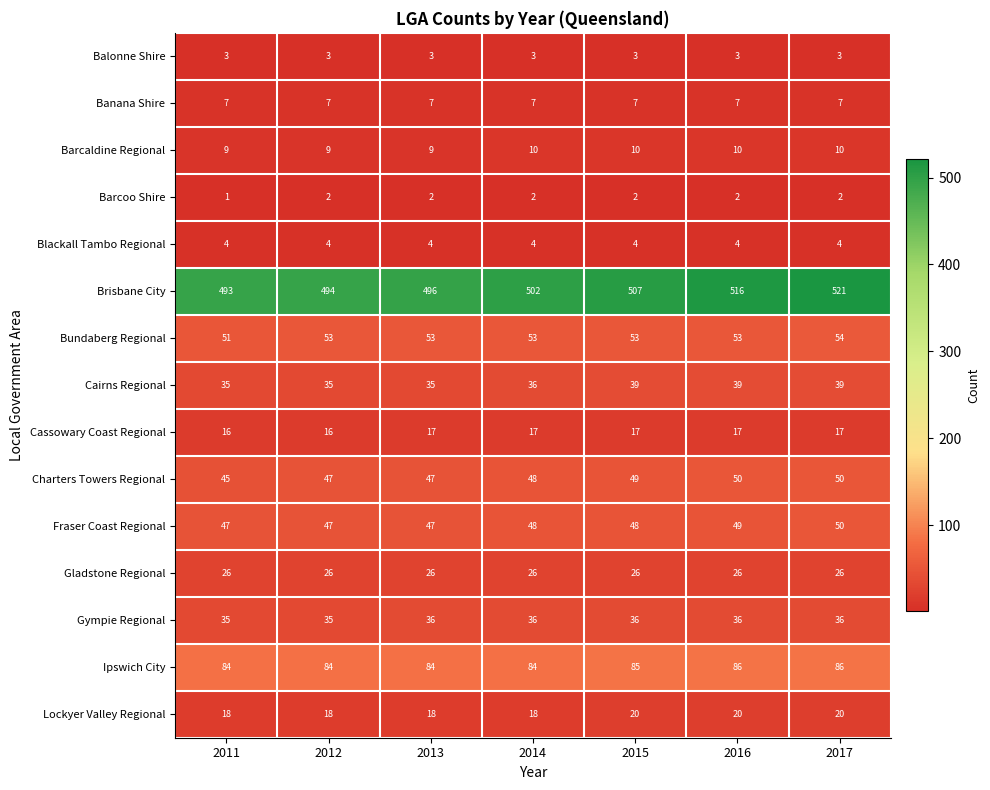

What is the average value of the Bundaberg Regional series?

53